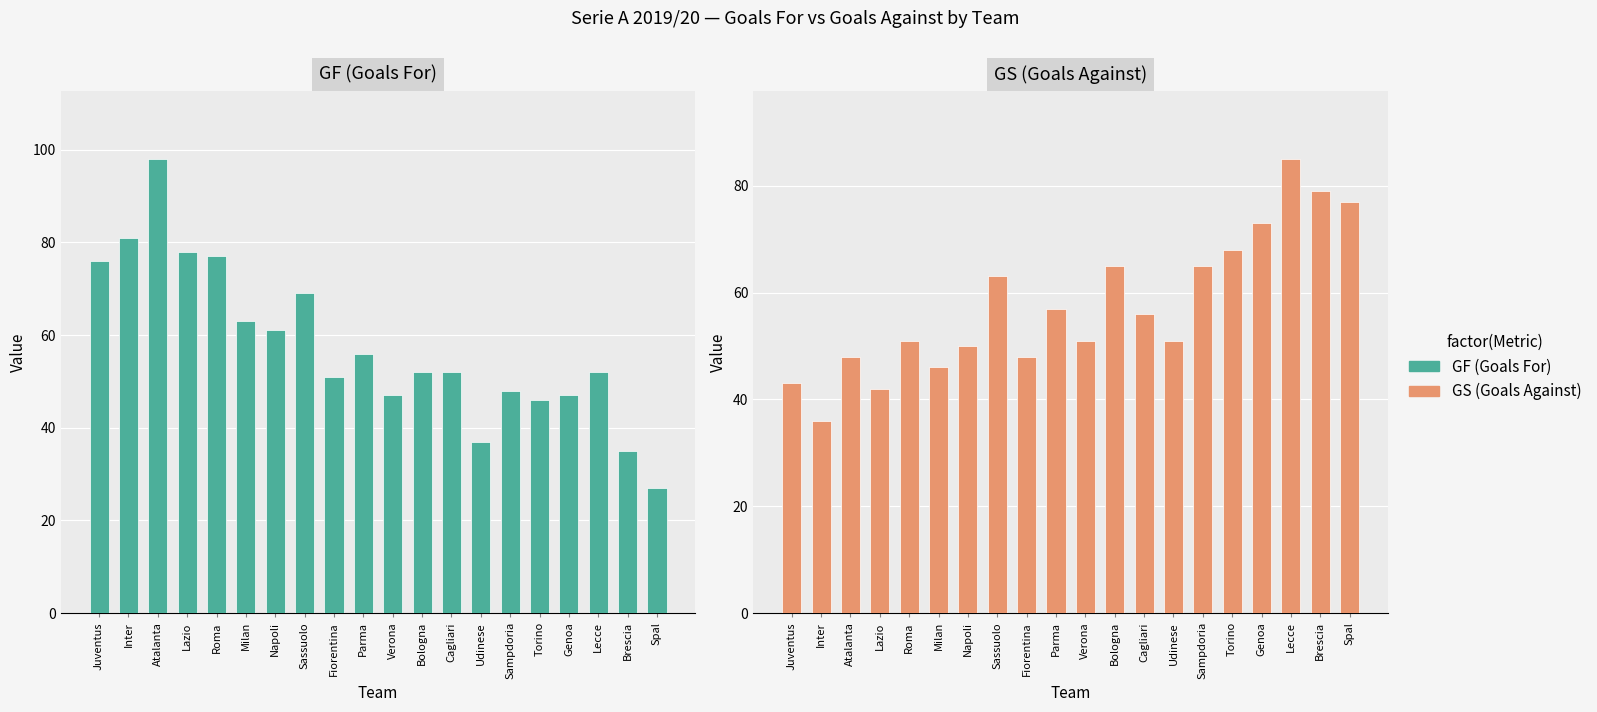

What position from the right is Brescia?

2